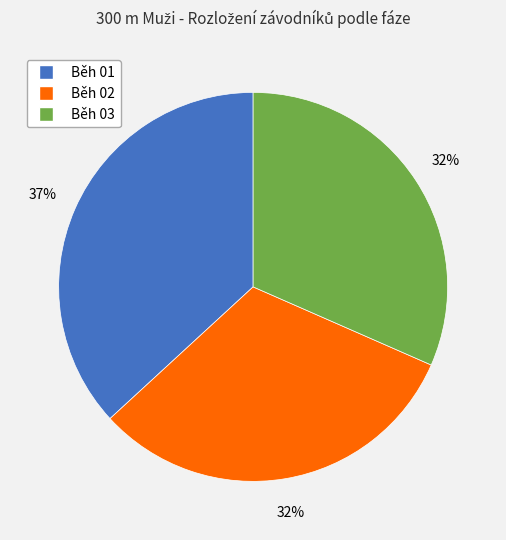

Approximately how many times larger is the value at Běh 02 compared to Běh 01?

0.9